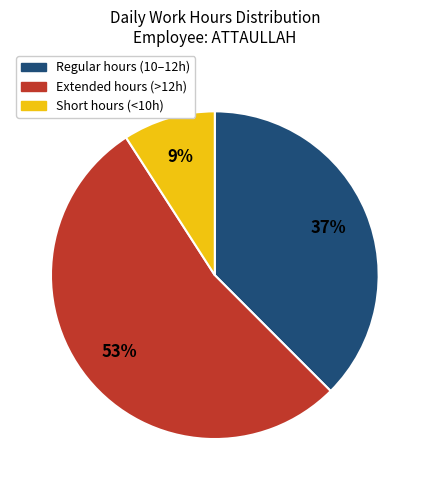

To the nearest percent, what is the difference between the largest and smallest slice percentages?

44%